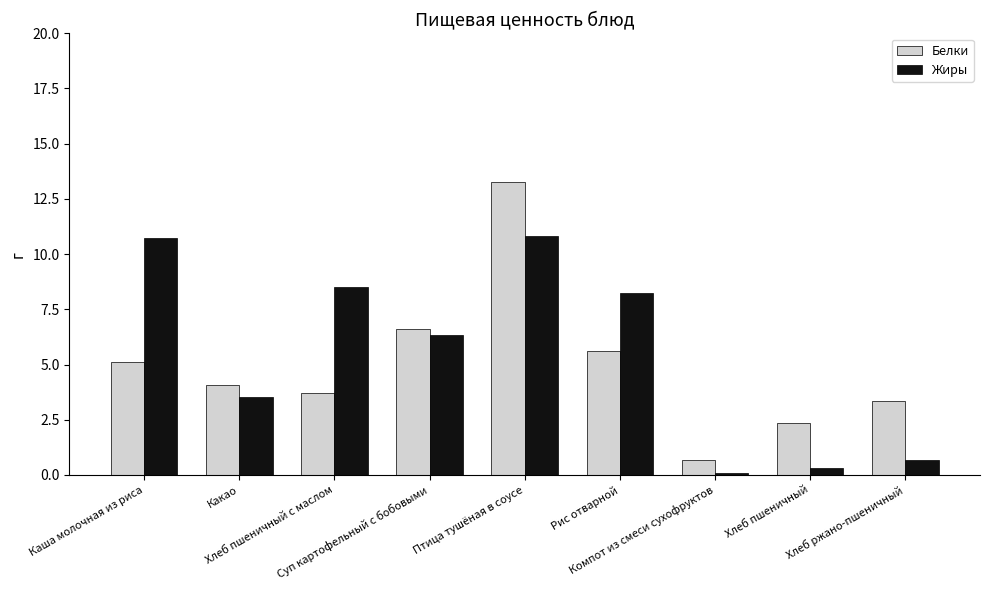

What is the average value of the Белки series?

5.0